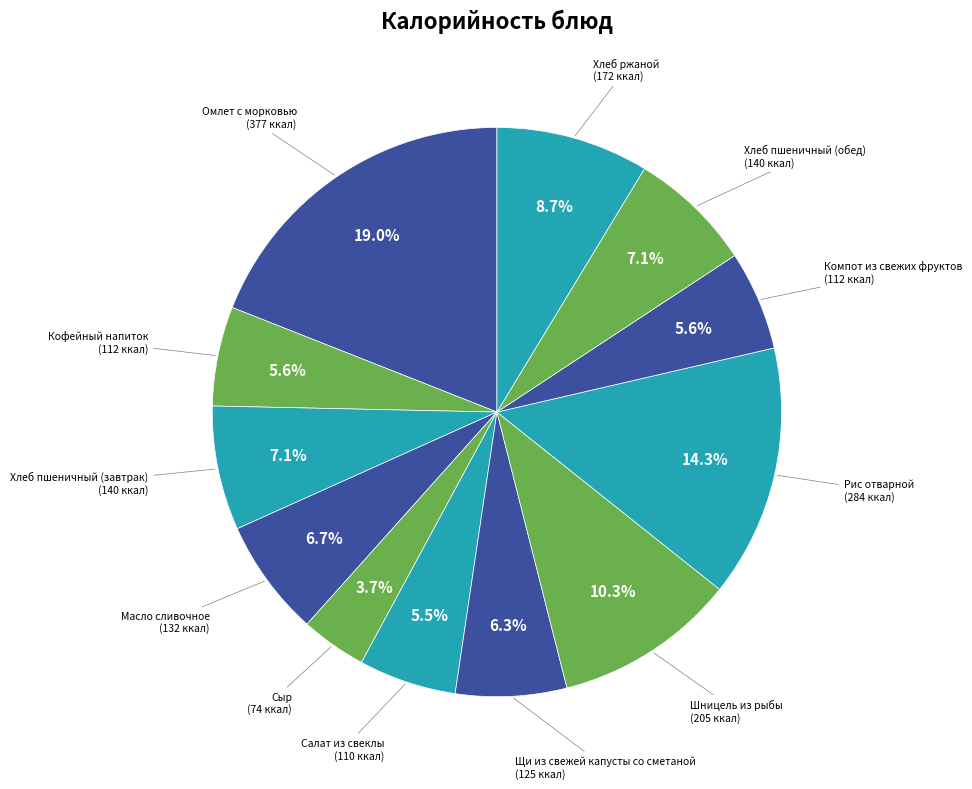

Which category has the smallest portion of the pie?

Сыр